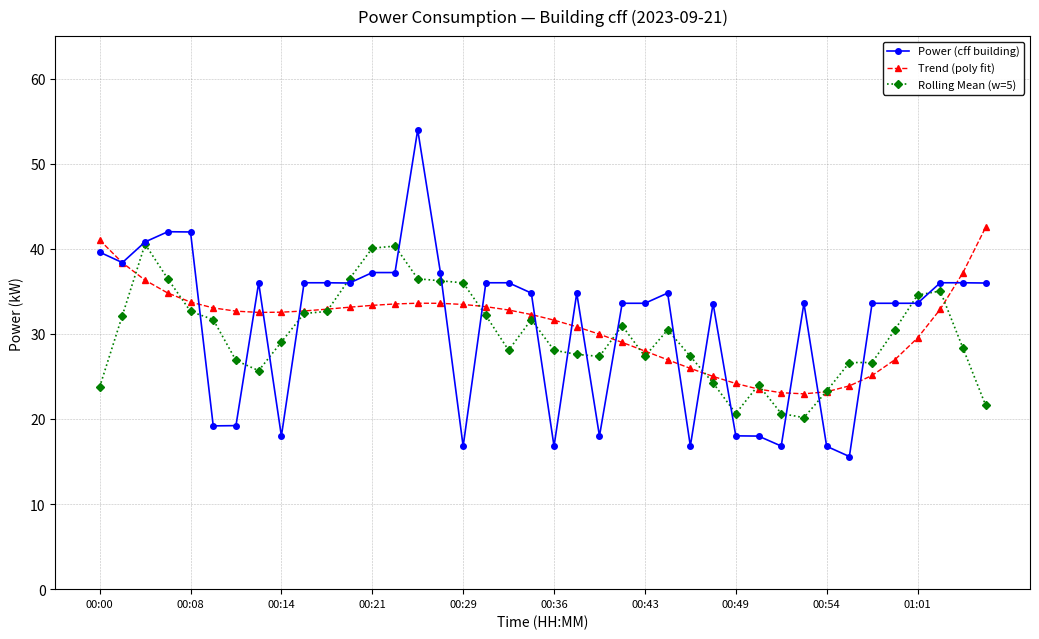

True or false: Power (cff building) has more than 2 interior local peaks.

True